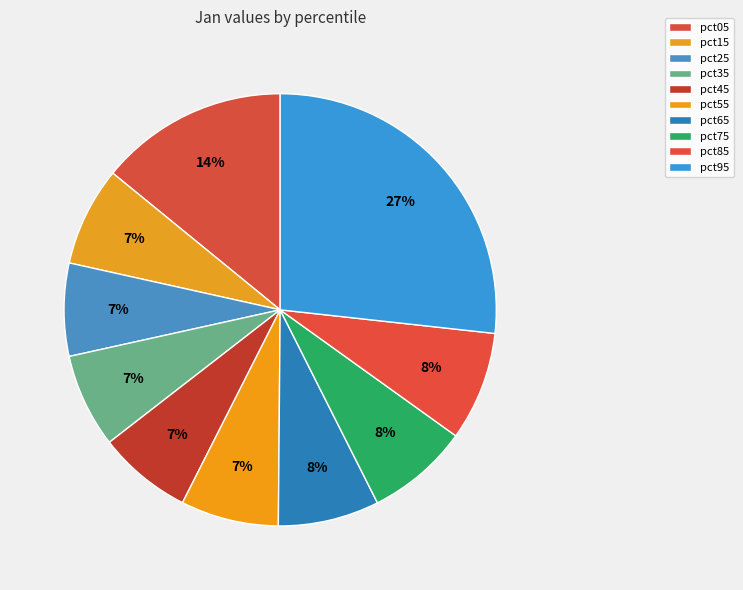

How many slices are in this pie chart?

10